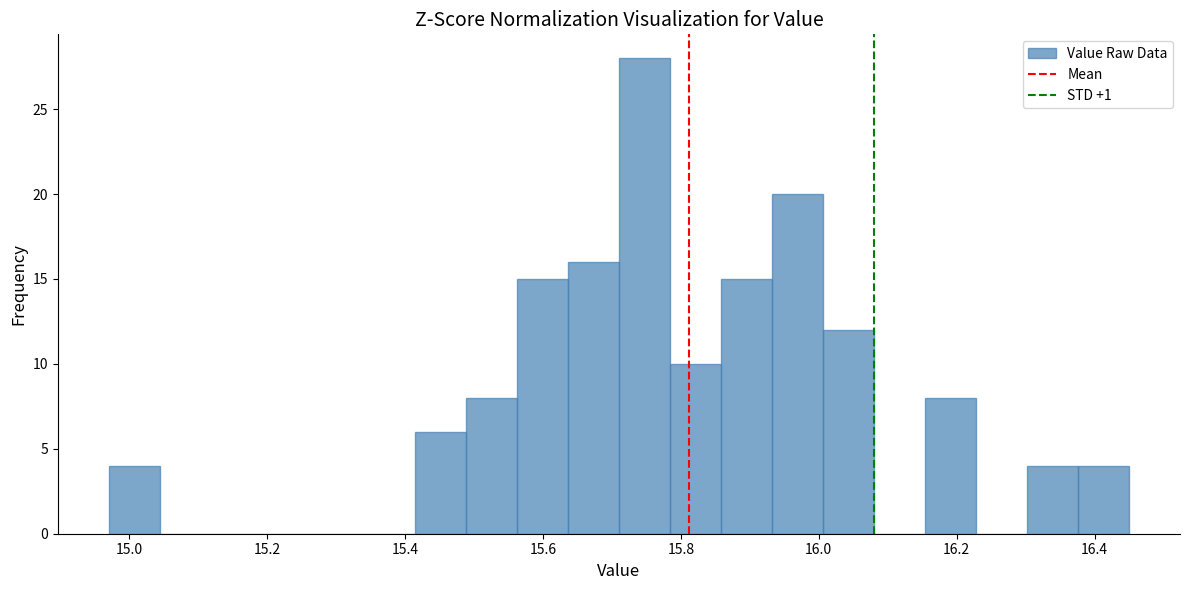

Around what value on the x-axis is the tallest bar? Give the approximate position of its centre, as read against the axis.

15.74